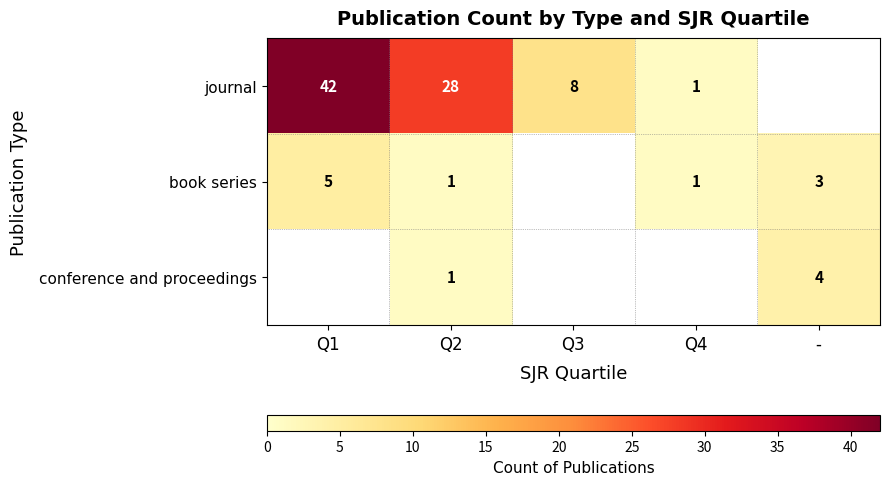

What is the difference between the book series values at Q4 and Q1?

4